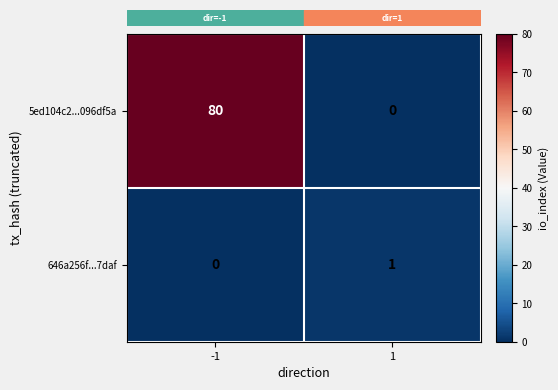

List the series in order of their overall mean, highest first.

5ed104c2...096df5a, 646a256f...7daf